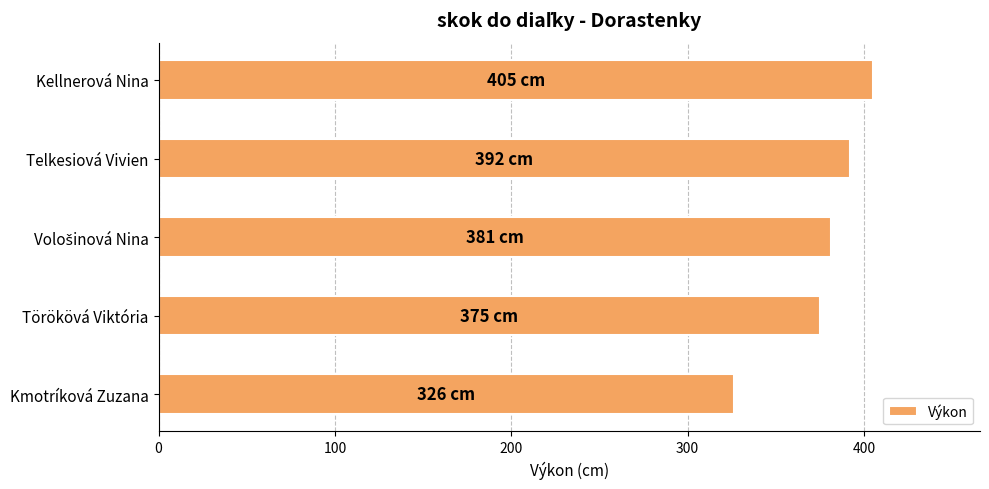

What is the average value?

376